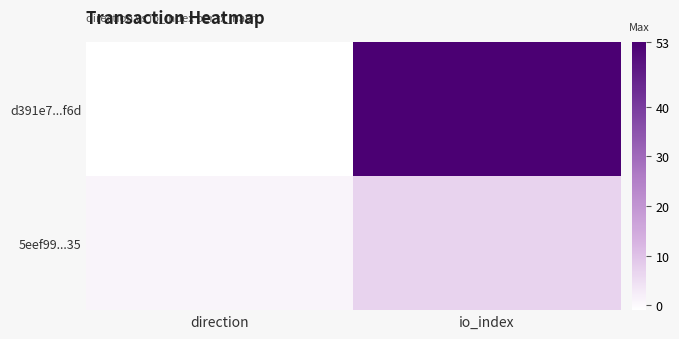

Rank the series at io_index from highest to lowest value.

d391e7...f6d, 5eef99...35